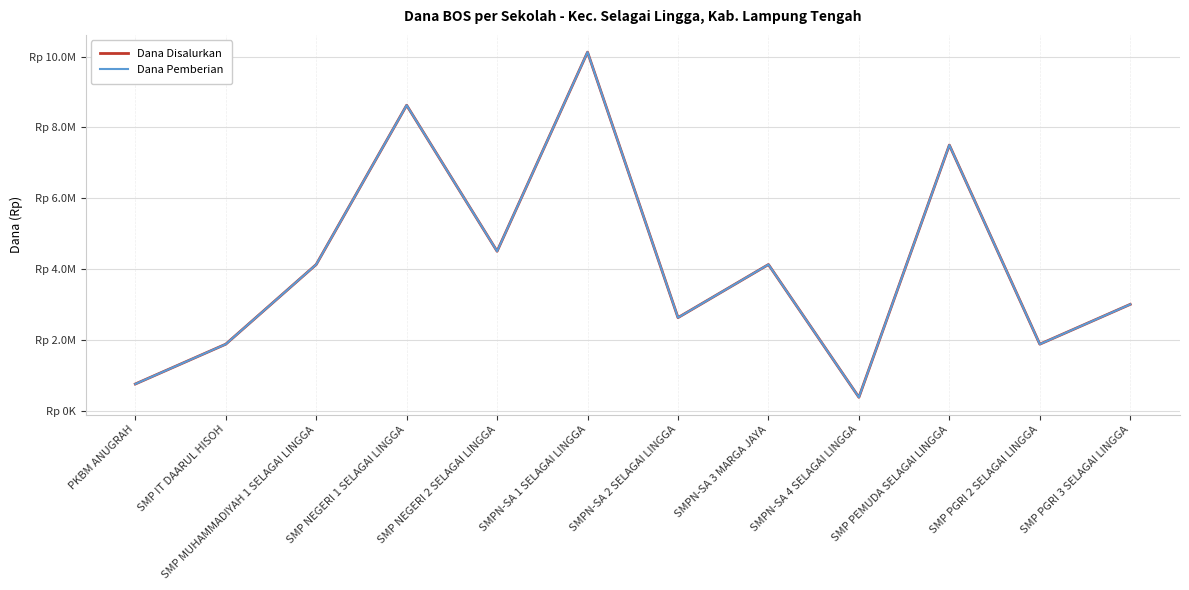

Does the chart have visible grid lines?

Yes